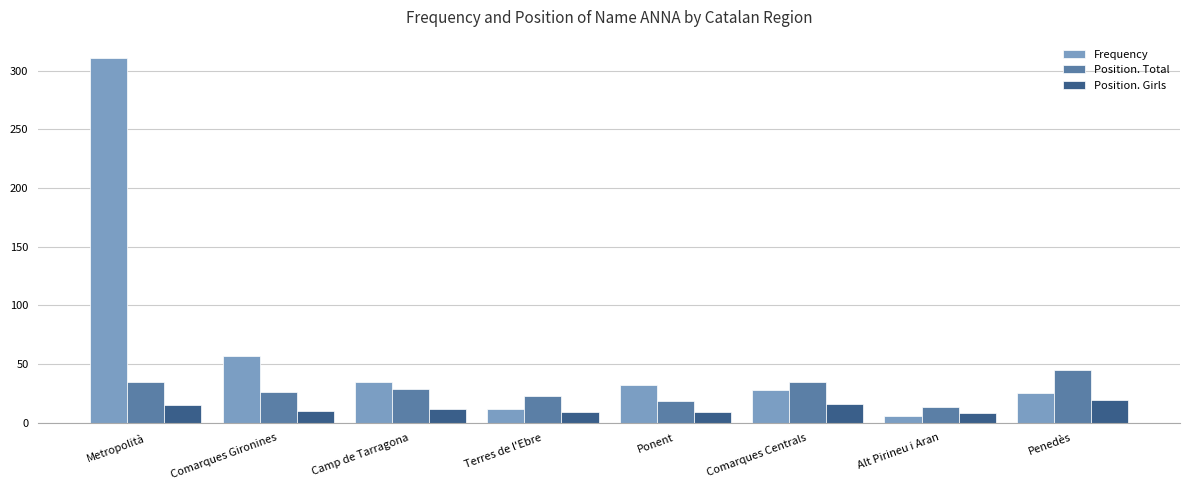

At which label is Position. Total closest to 29?

Camp de Tarragona